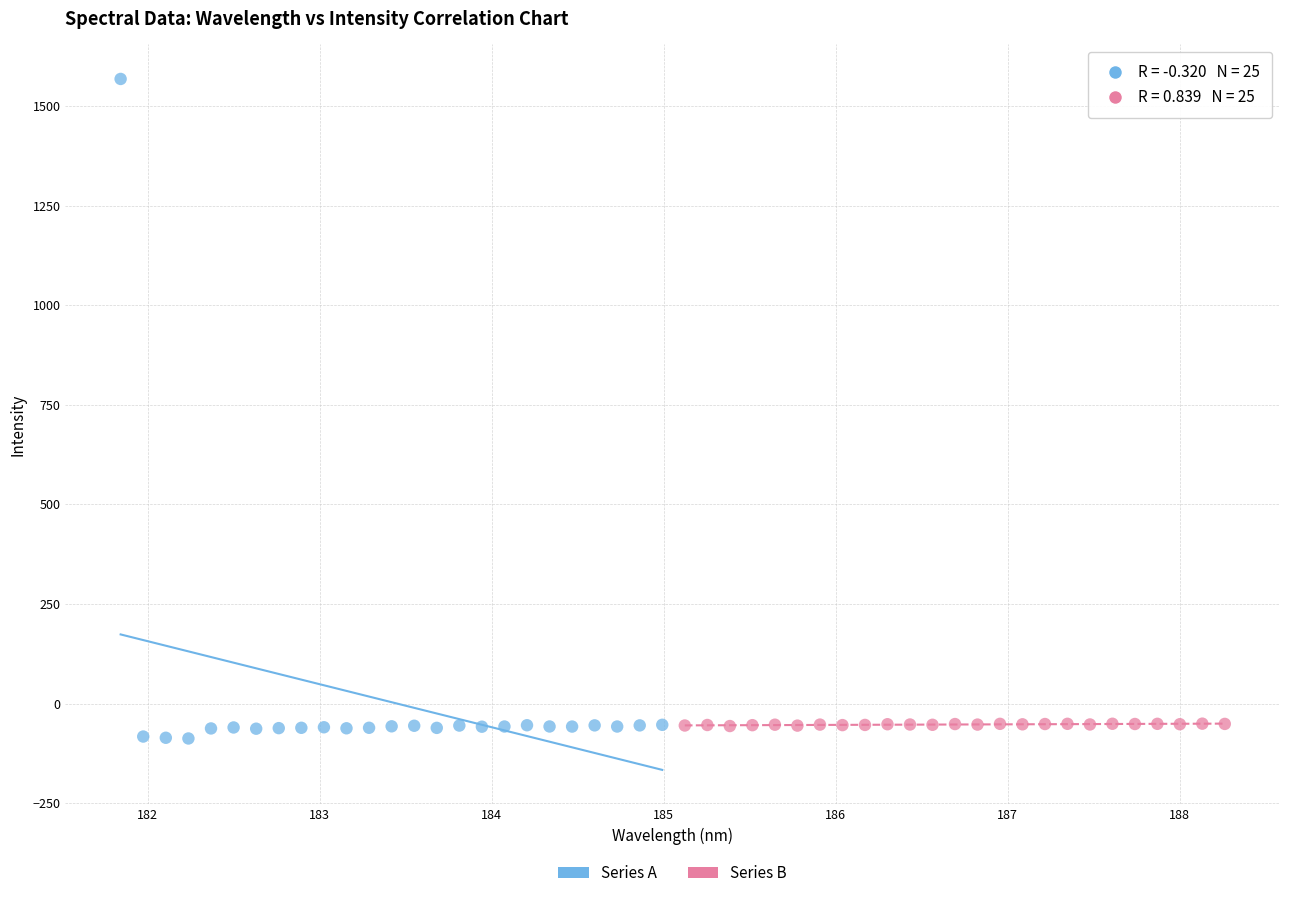

Which series contains the lowest Y value?

Series A